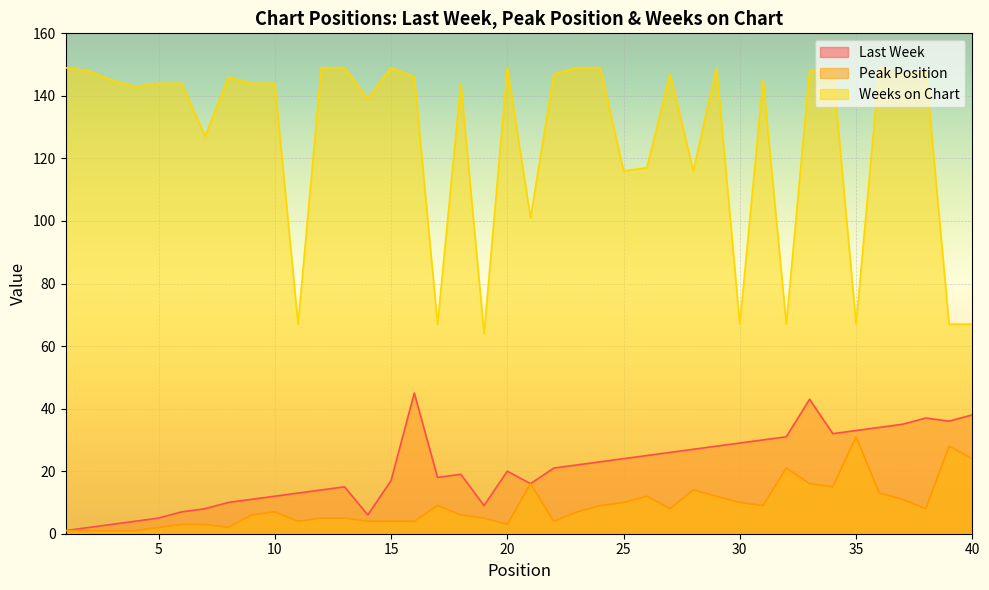

At how many categories does at least one series exceed 110?

31